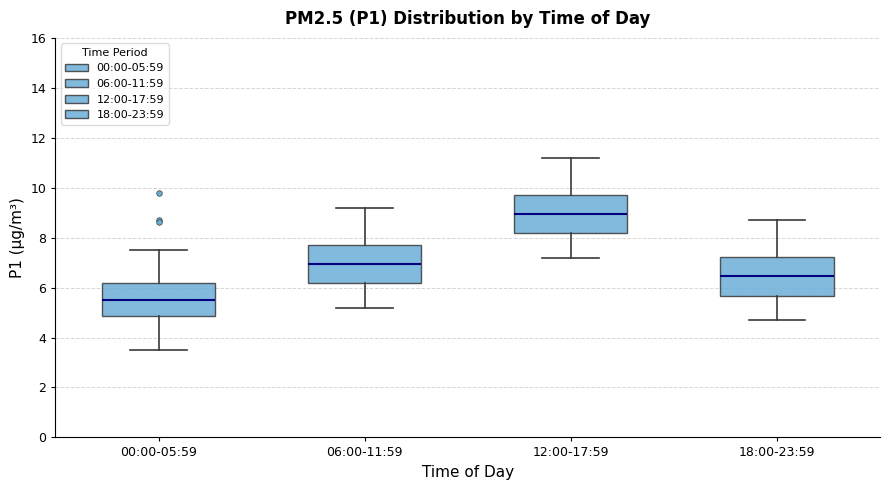

Which box has the lowest median line?

00:00-05:59